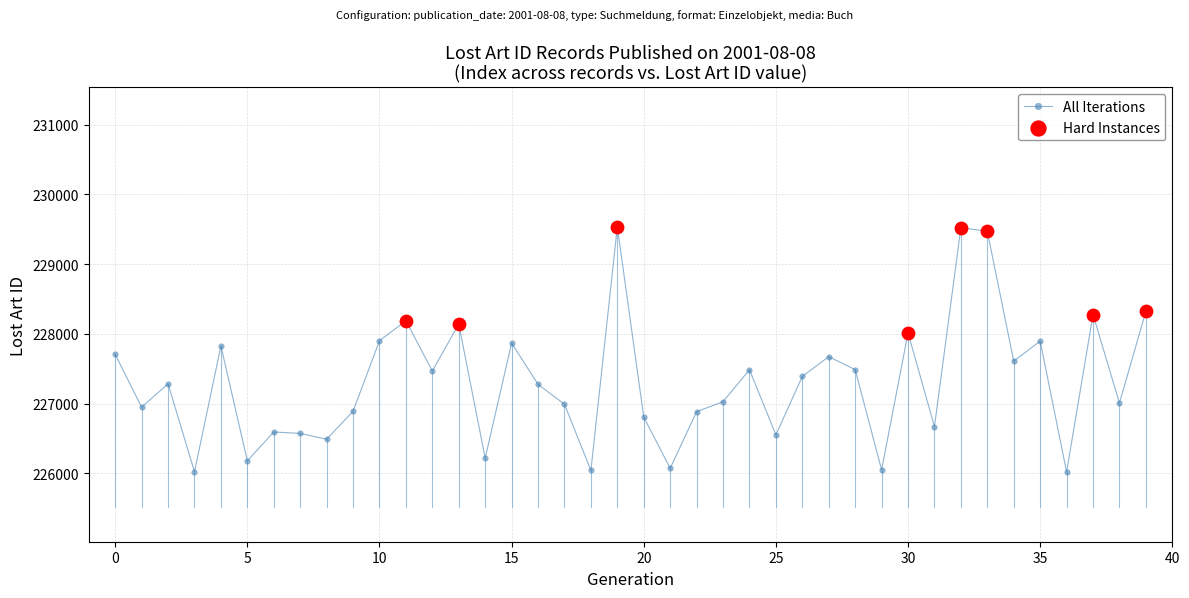

What is the average value?

227311